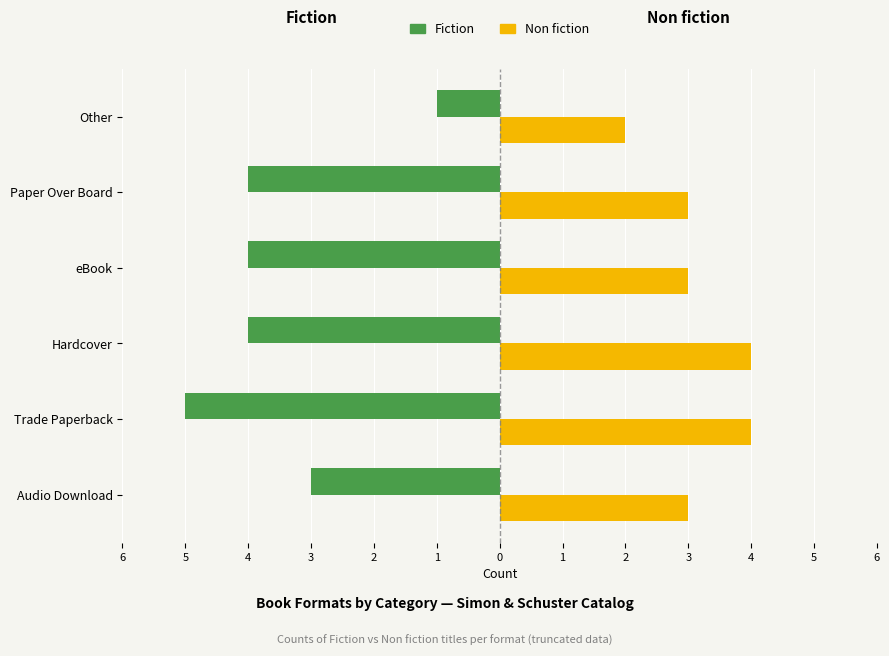

What are all the series names shown in the legend?

Fiction, Non fiction